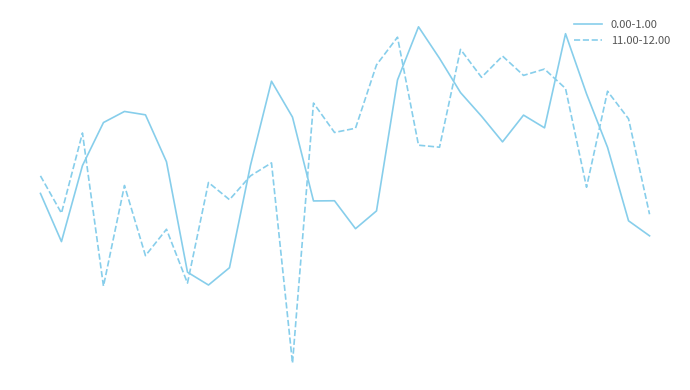

Does the chart have visible grid lines?

No